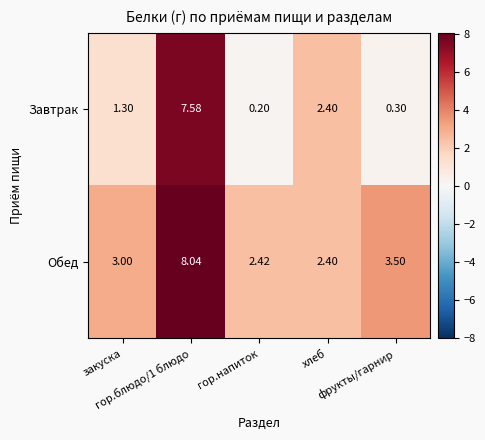

At which category is the sum across all series the highest?

гор.блюдо/1 блюдо